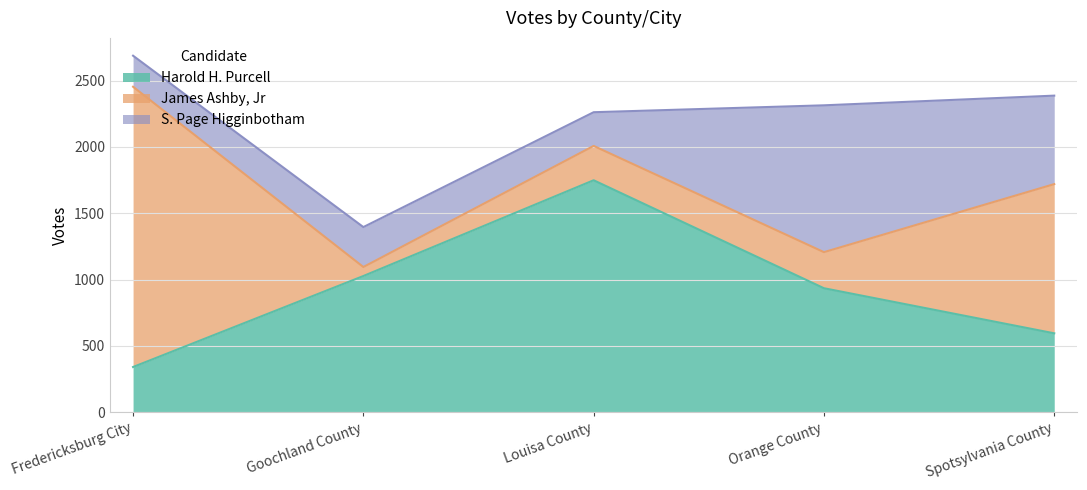

At which label is James Ashby, Jr closest to 1090?

Spotsylvania County